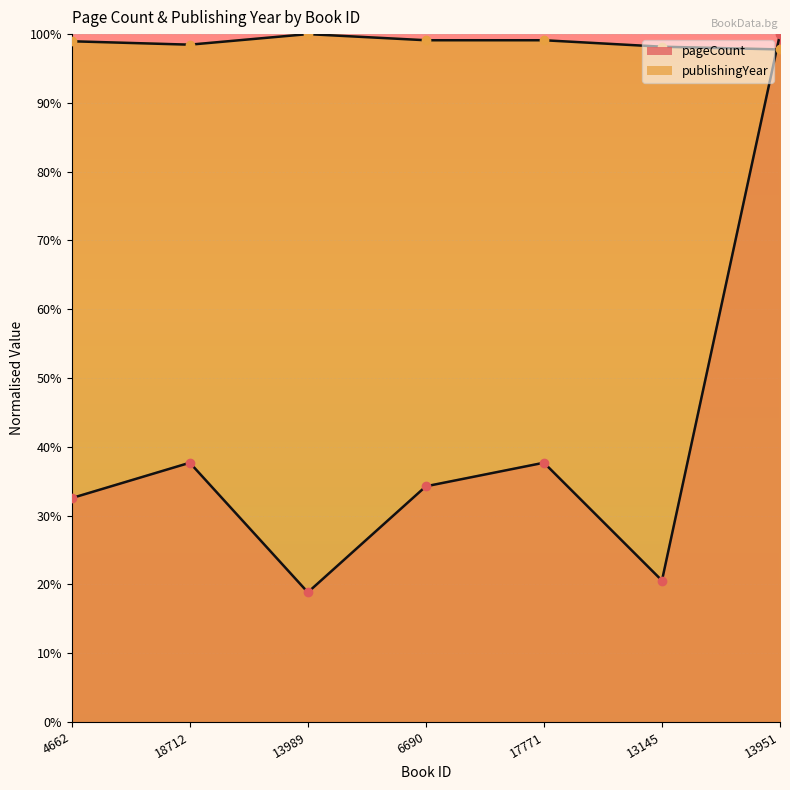

List the series in order of their overall mean, lowest first.

pageCount, publishingYear